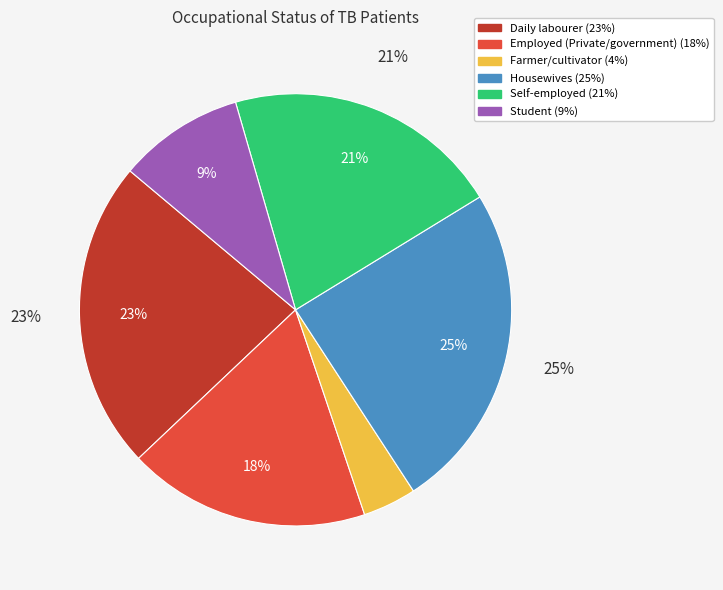

To the nearest percent, what is the combined percentage of Daily labourer and Housewives?

48%